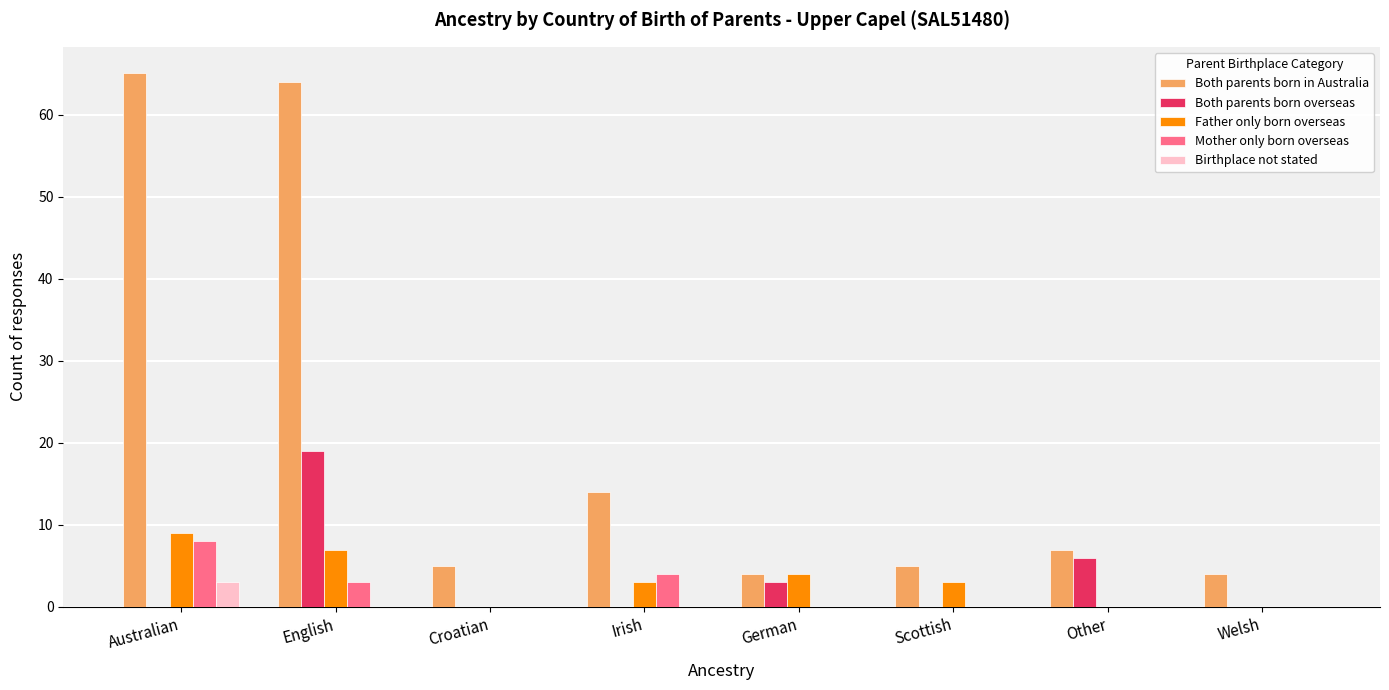

The value of Both parents born overseas at Croatian is 0. True or false?

True